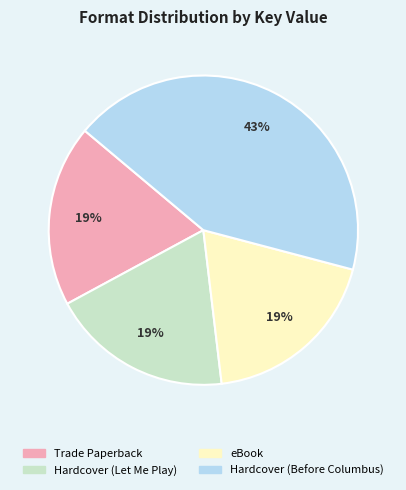

To the nearest percent, what percentage of the pie is Hardcover (Before Columbus)?

43%